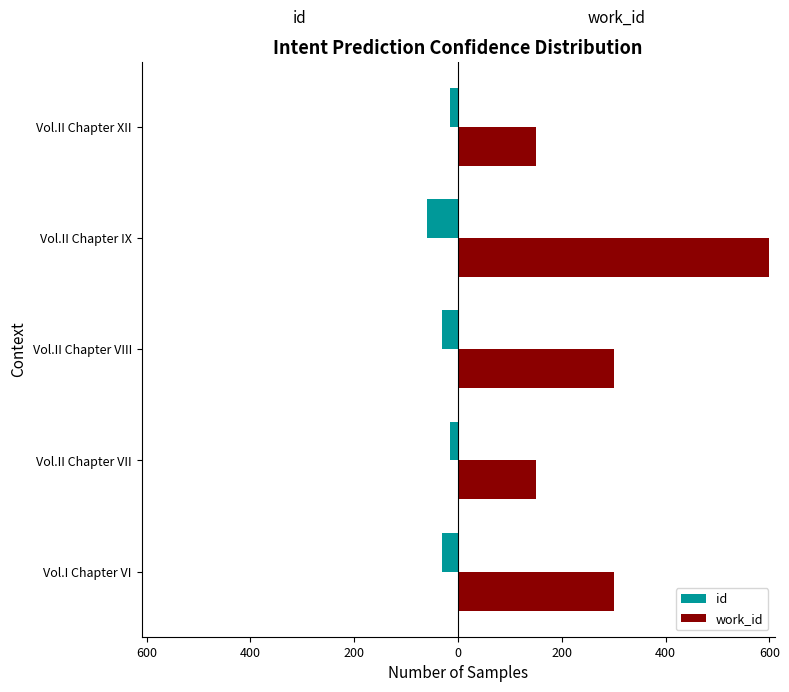

What are all the series names shown in the legend?

id, work_id